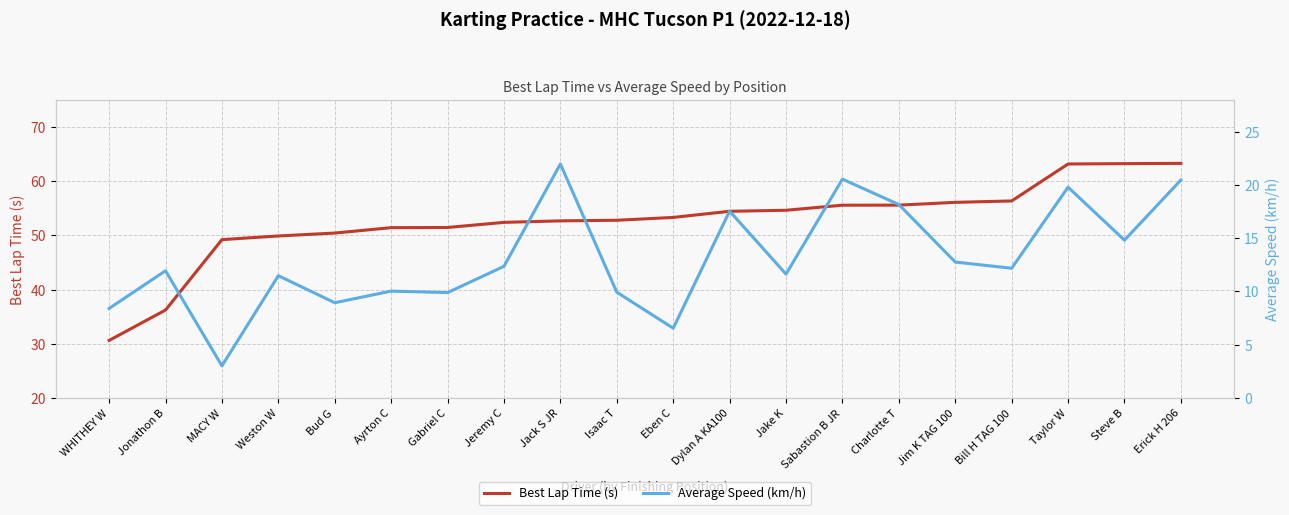

Reading right to left, extract all data points from this chart.

Best Lap Time (s): 63.3	63.2	63.2	56.3	56.1	55.6	55.6	54.6	54.4	53.3	52.8	52.7	52.4	51.4	51.4	50.4	49.9	49.2	36.2	30.6
Average Speed (km/h): 20.5	14.8	19.8	12.2	12.8	18.2	20.5	11.6	17.5	6.6	9.9	22.0	12.4	9.9	10.0	8.9	11.5	3.0	11.9	8.4